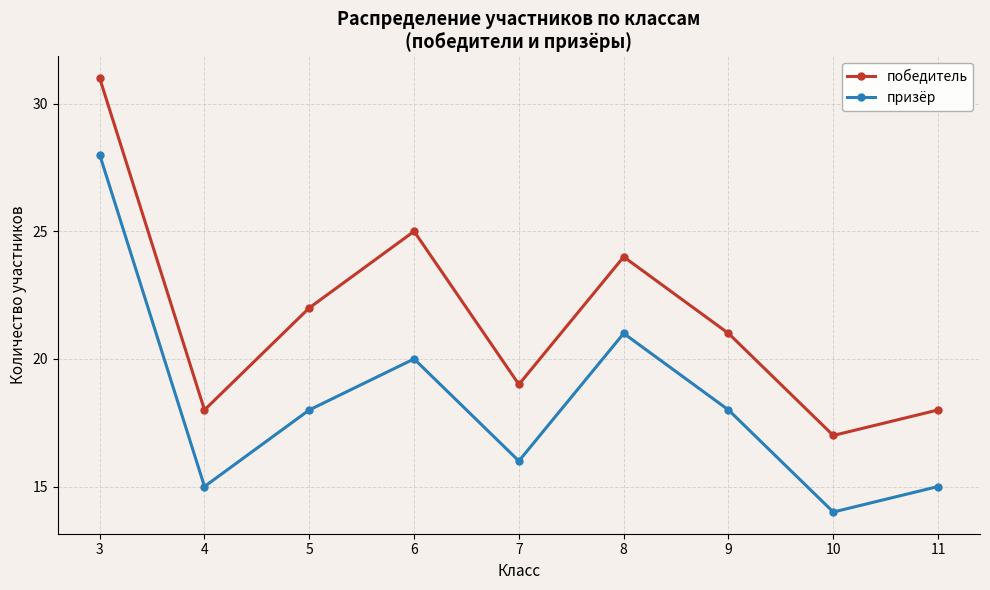

True or false: призёр and победитель intersect in this chart.

False